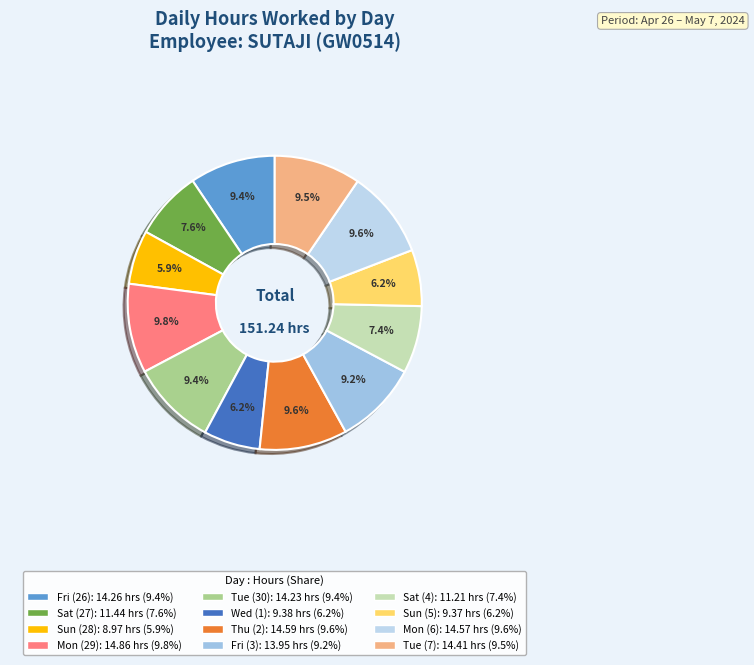

Which slice is the smallest?

Sun (28)